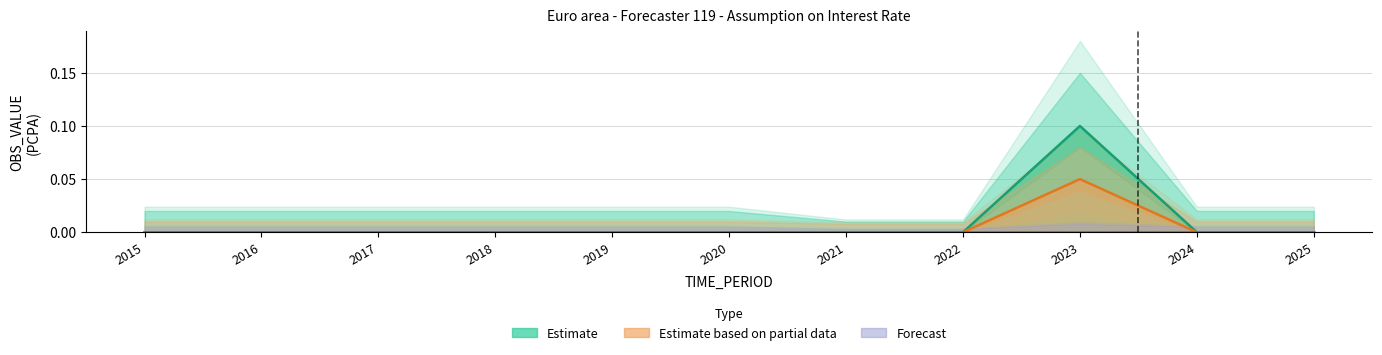

Between 2024 and 2025, which is larger?

2024